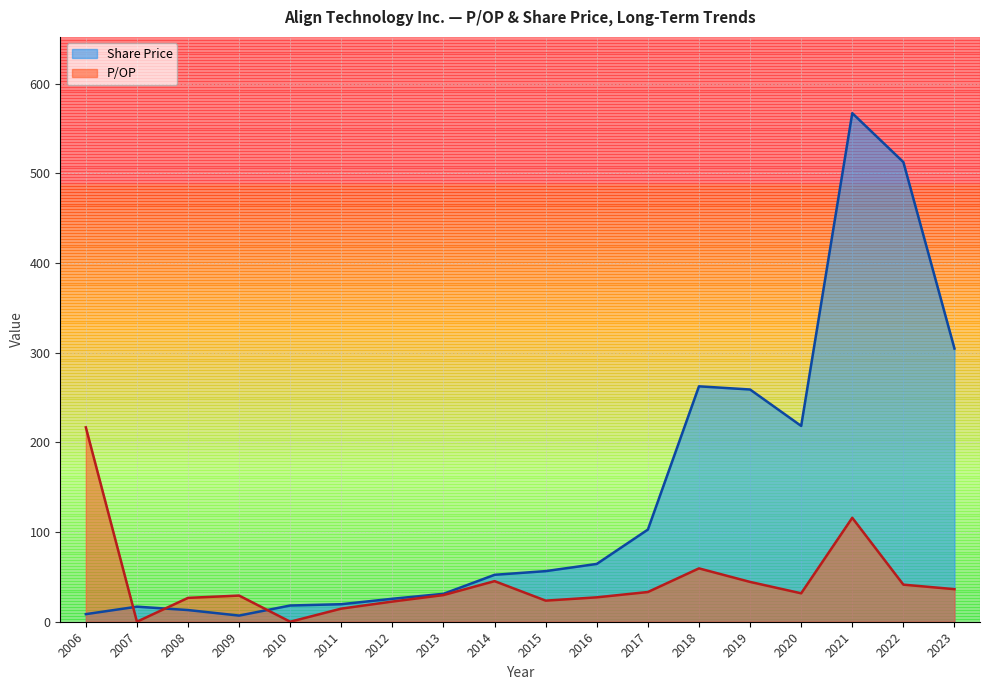

At 2015, list the series in order from smallest to largest.

P/OP, Share Price